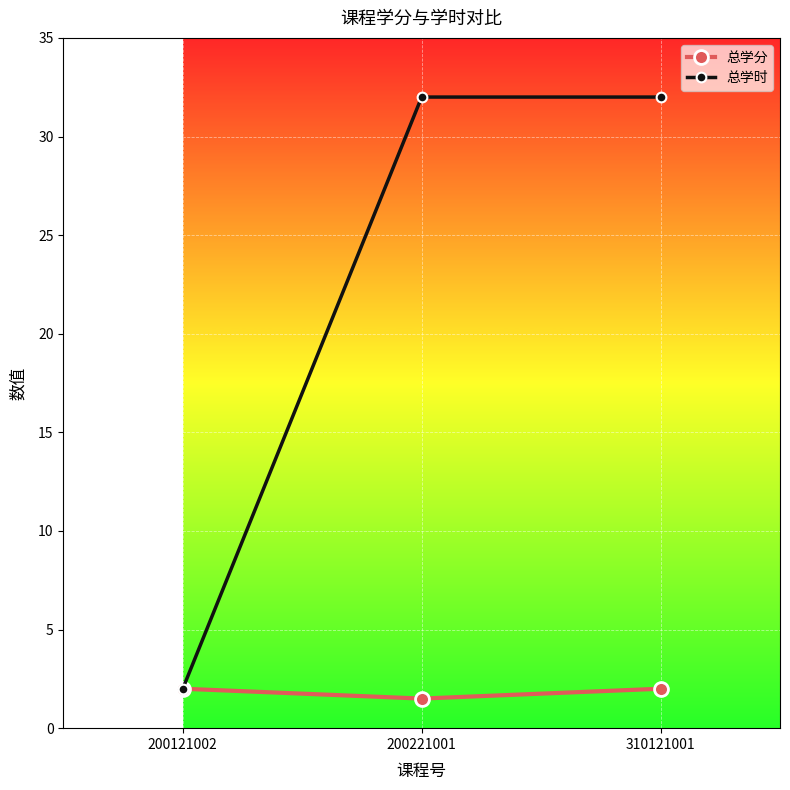

What are all the series names shown in the legend?

总学分, 总学时